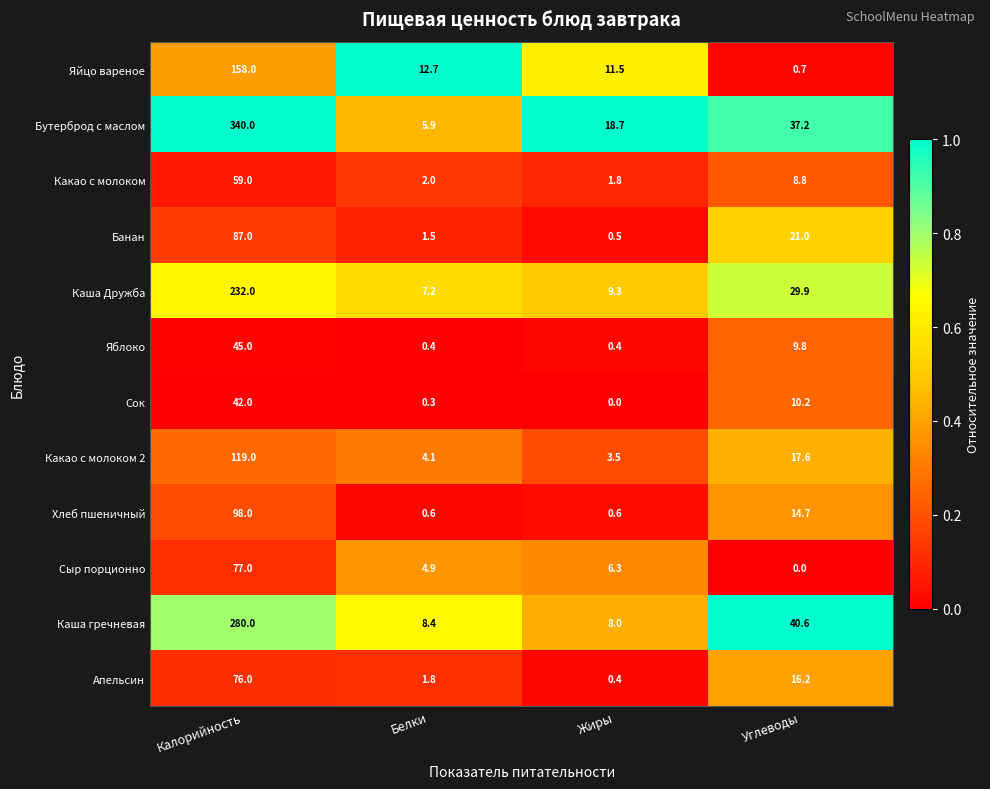

Is it true that Каша Дружба equals 76.0 at Калорийность?

False